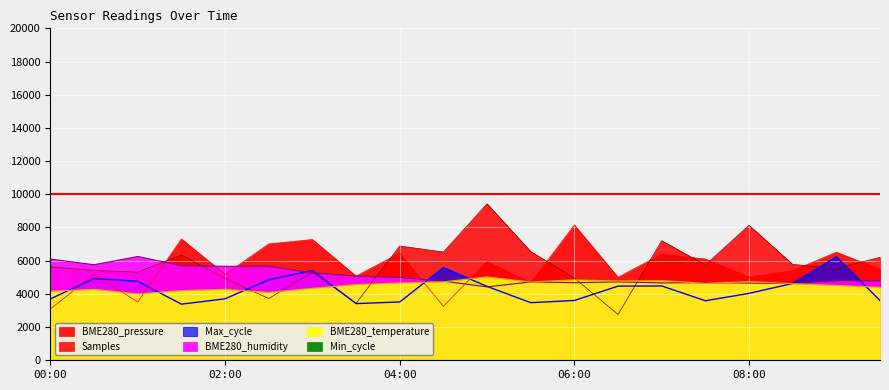

After their last crossing, which series has the higher values: BME280_humidity or Max_cycle?

BME280_humidity